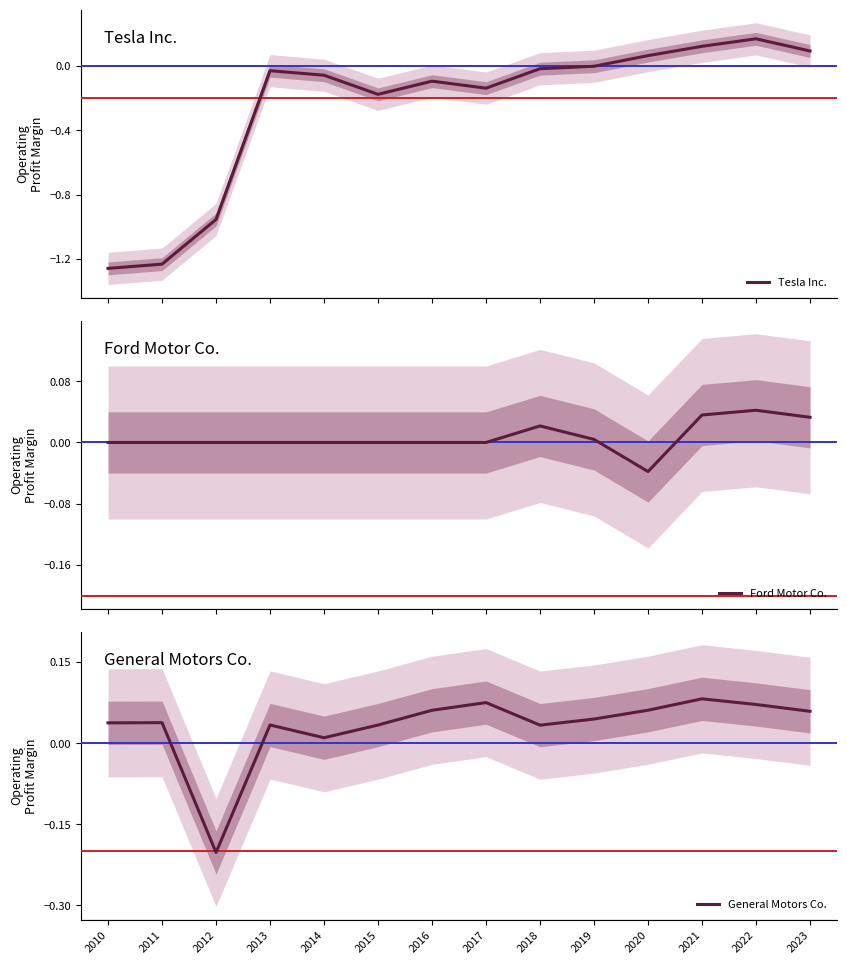

At how many categories does at least one series exceed 0?

13